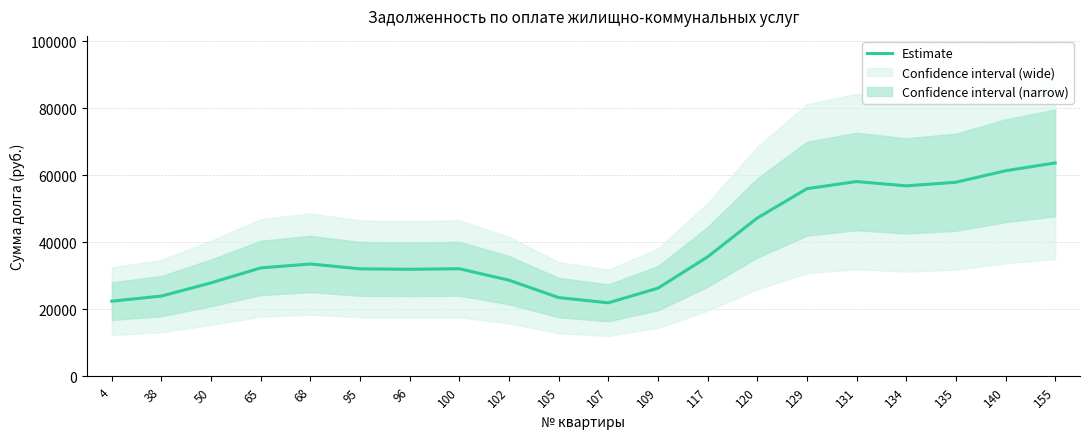

At which category does the data reach its first local valley?

96